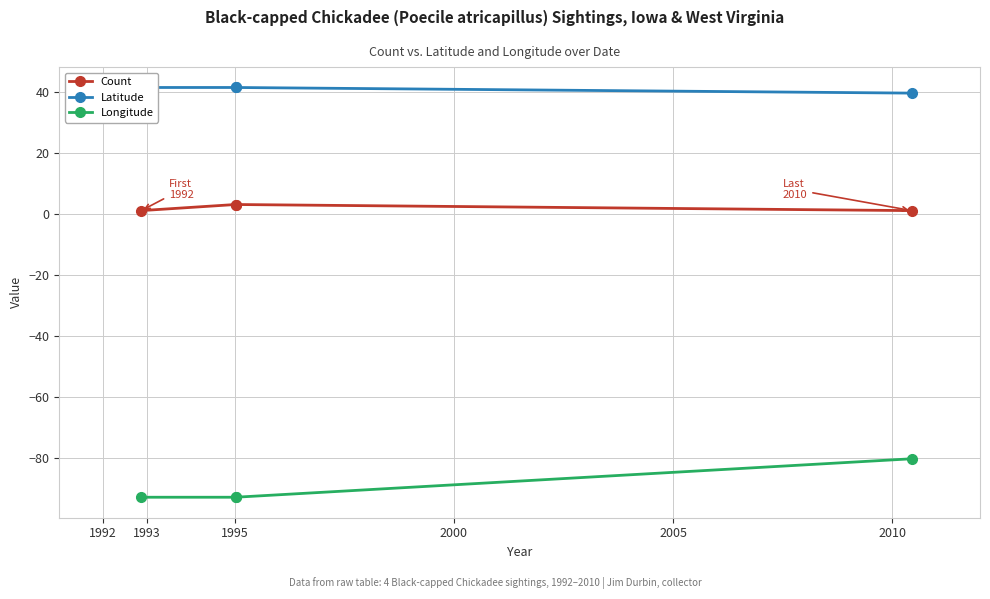

What are all the series names shown in the legend?

Count, Latitude, Longitude